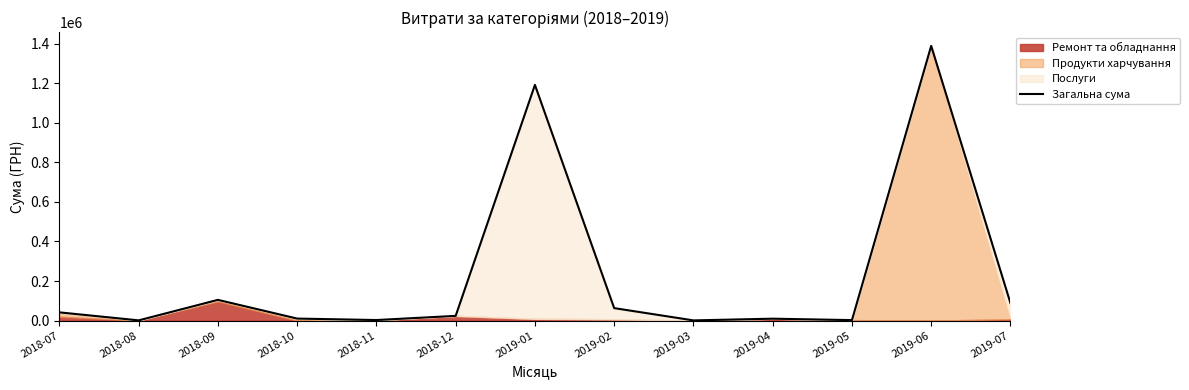

Which category has the lowest value across all series?

2019-03